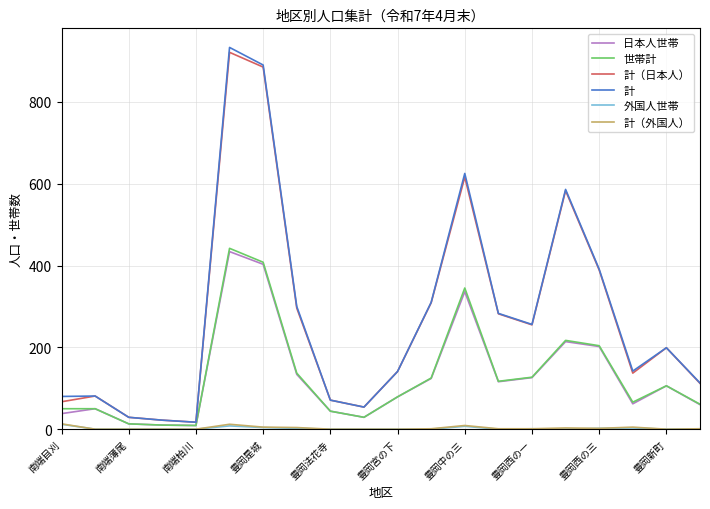

In 計（日本人）, how many points are lower than both neighbors (excluding endpoints)?

4